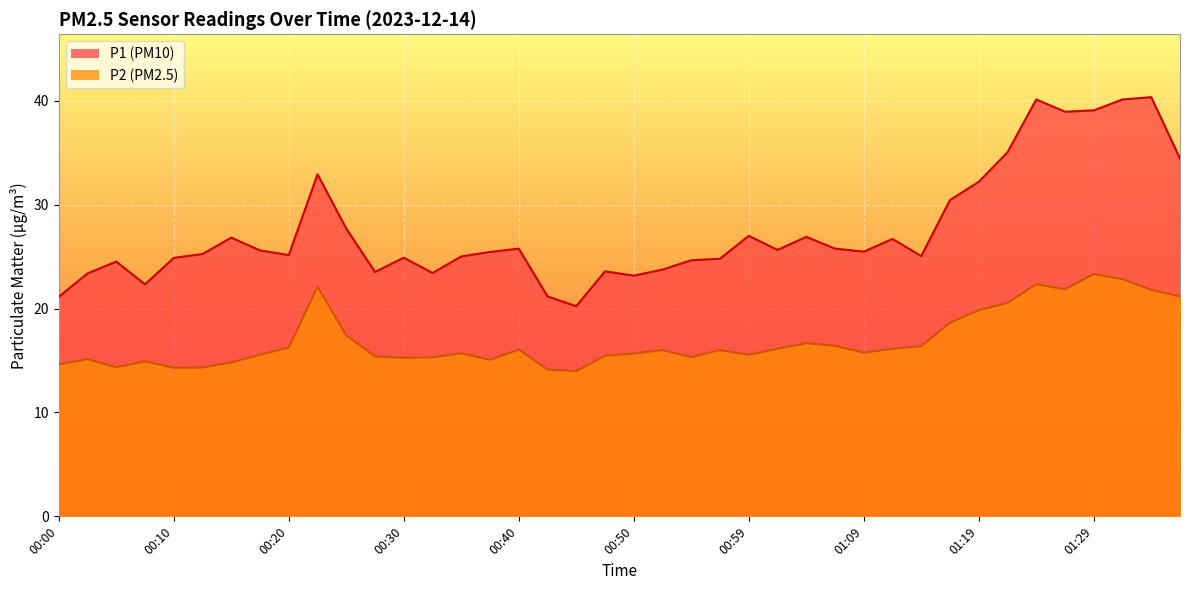

What is the minimum value shown in the chart?

14.0